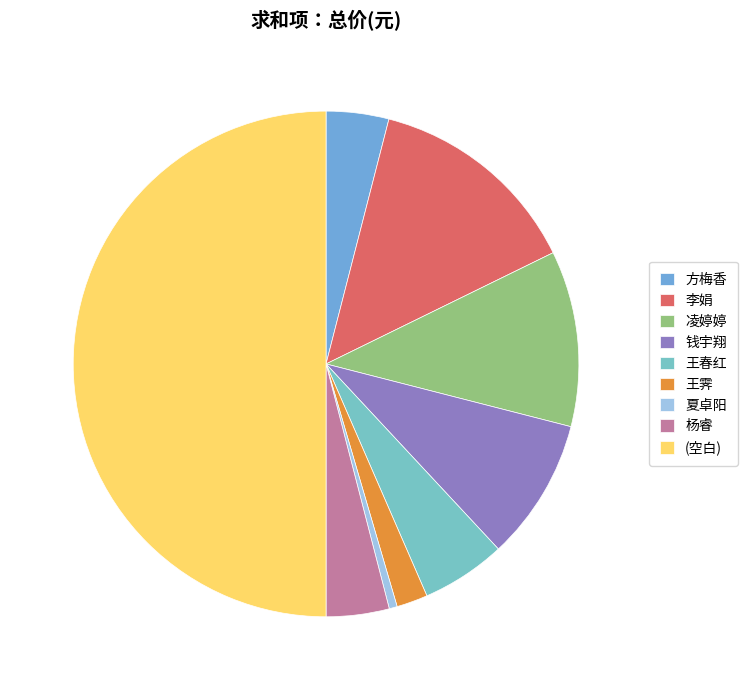

What percentage do 王春红 and 凌婷婷 together represent?

16.6%